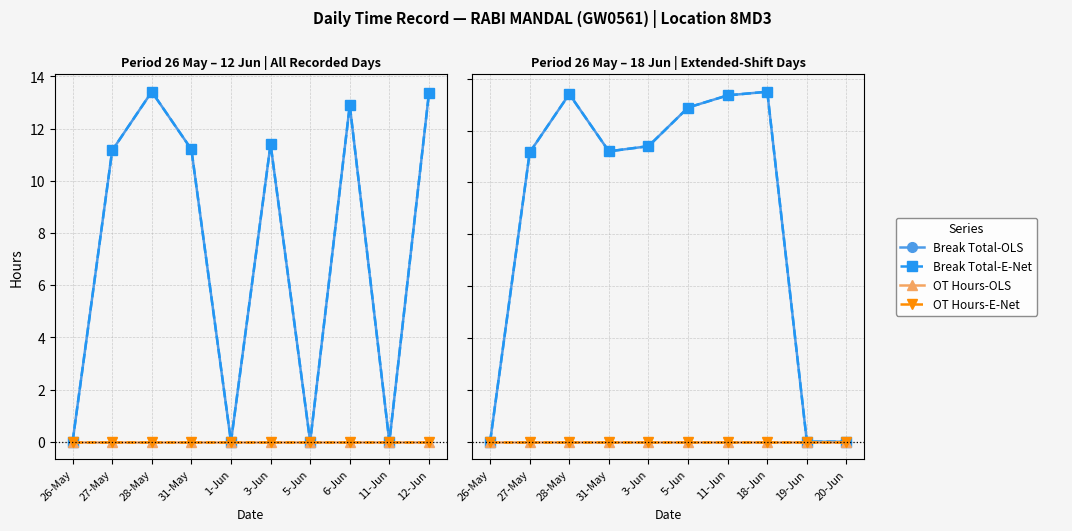

True or false: Break Total-E-Net and OT Hours-E-Net cross at least once.

False